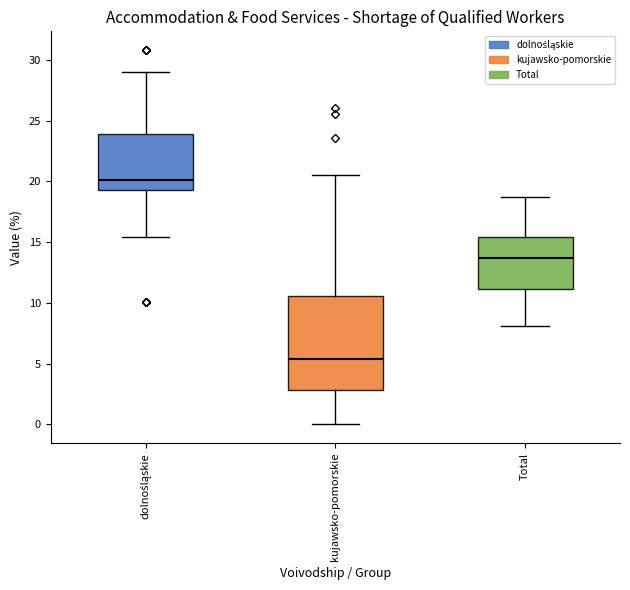

Which box has the lowest median line?

kujawsko-pomorskie